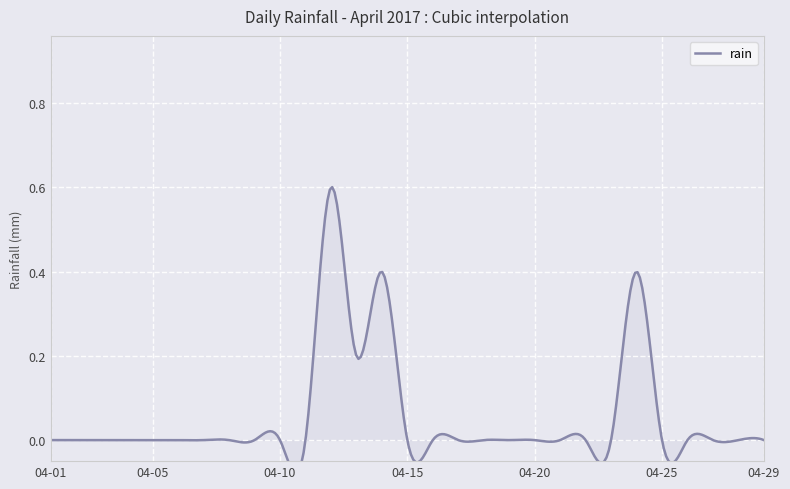

True or false: the data shows 0.2 at 2017-04-06.

False